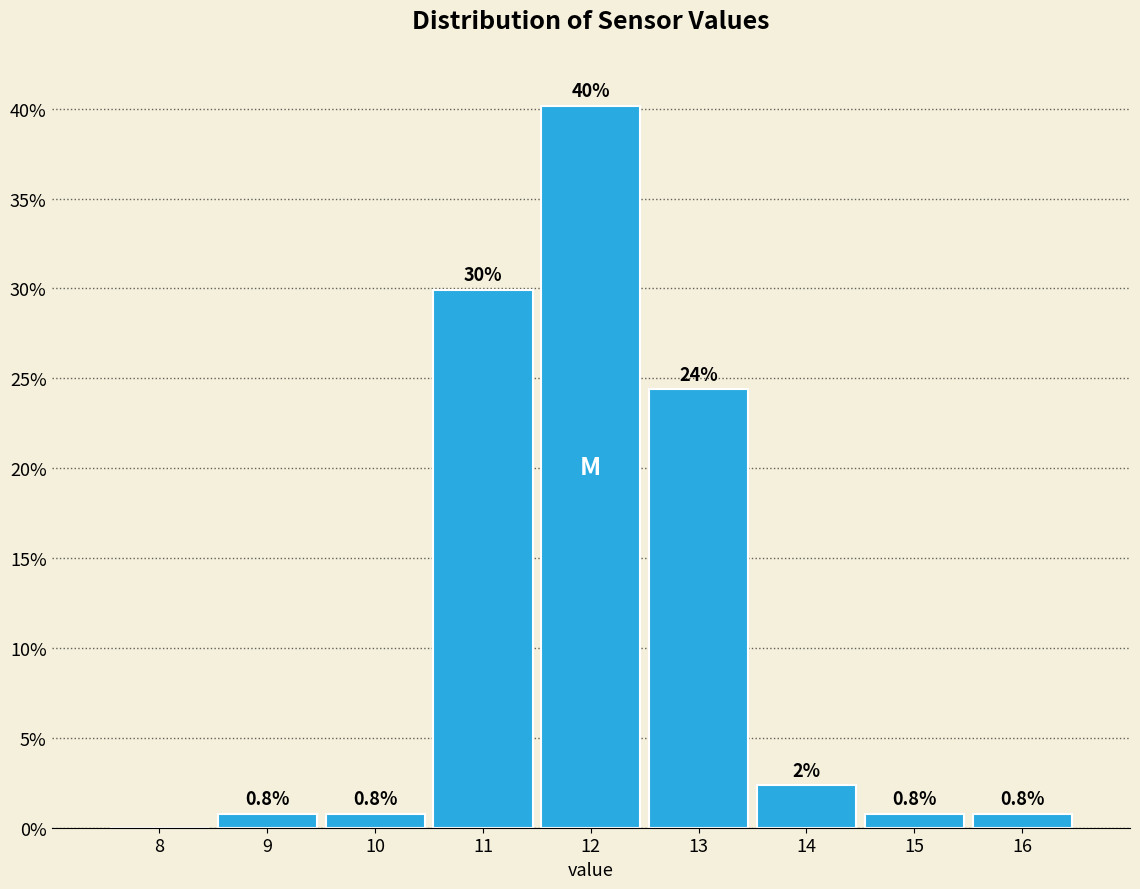

Over which range of the x-axis is the bar tallest?

11.5 to 12.5